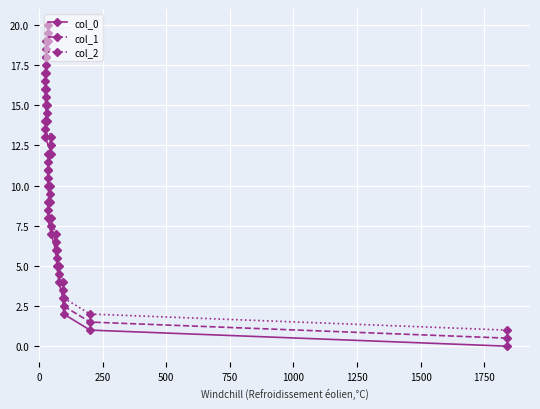

True or false: col_0 has more than 0 interior local peaks.

False